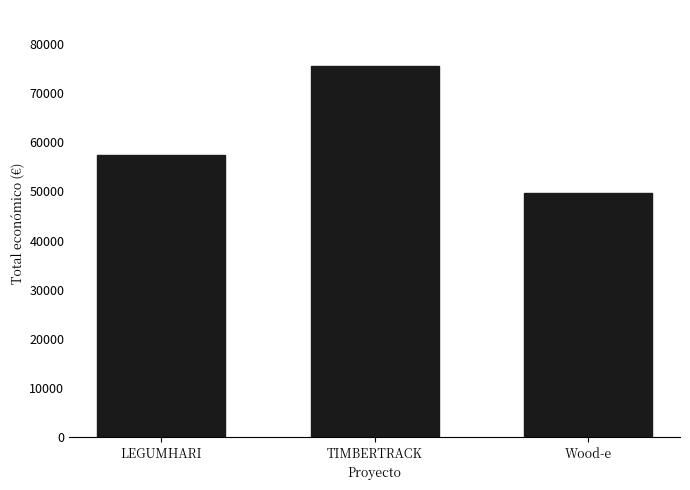

List the labels in order of value, smallest first.

Wood-e, LEGUMHARI, TIMBERTRACK